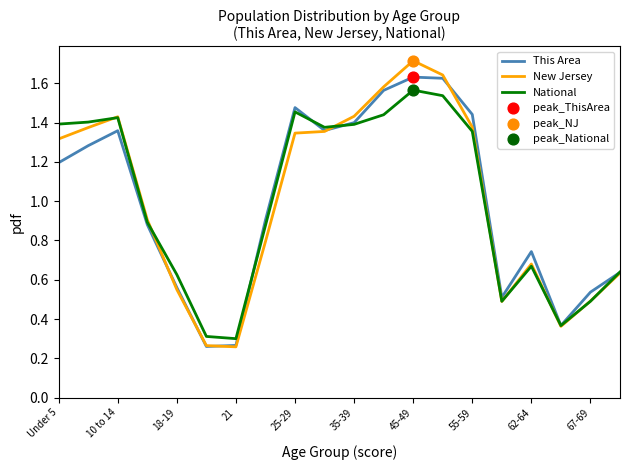

What is the maximum value shown in the chart?

1.7